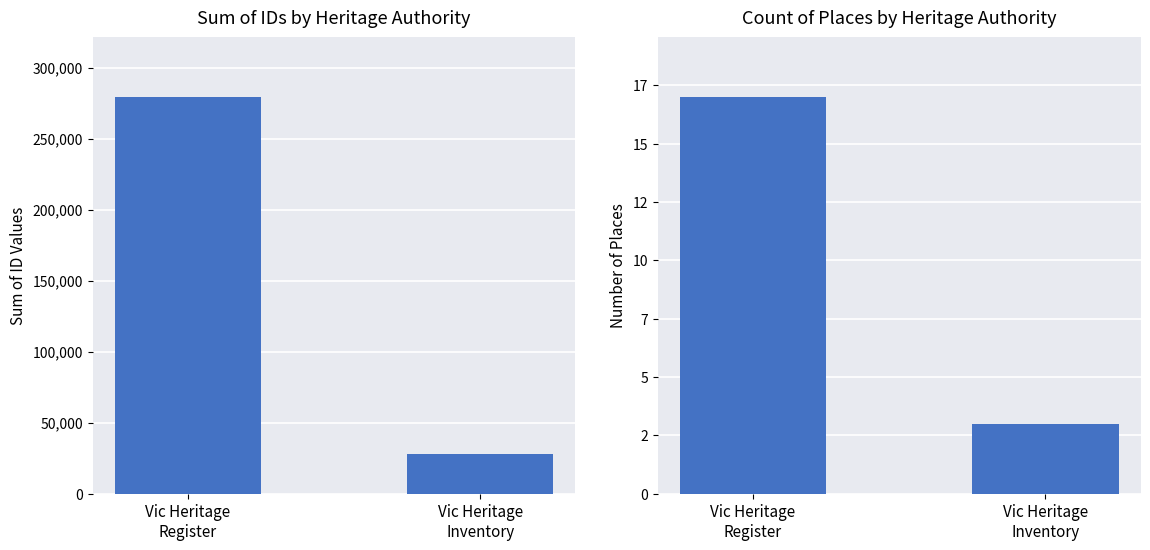

How many bars are there in each group?

2